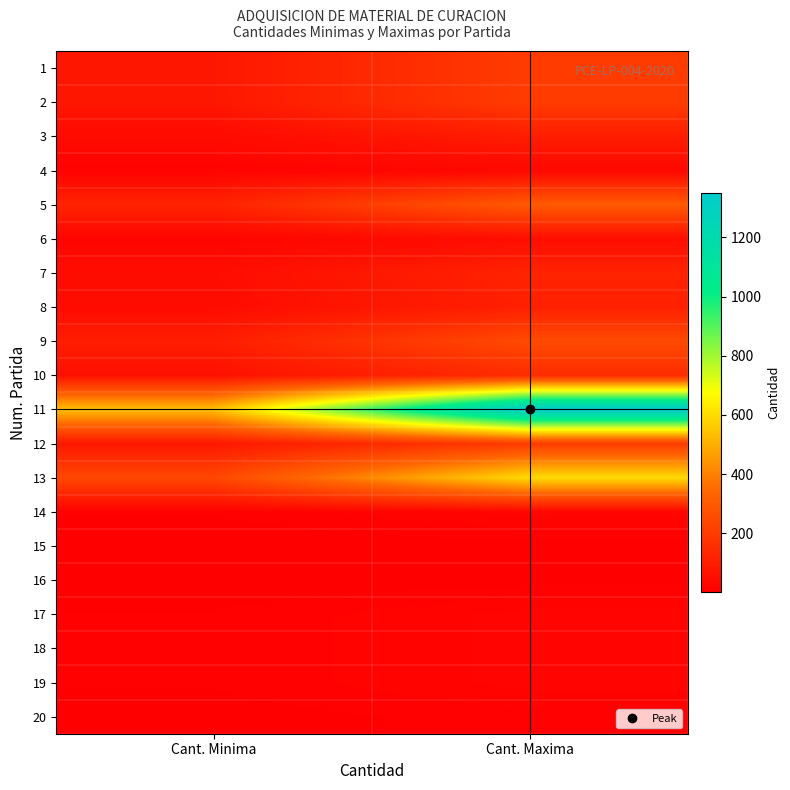

At which category does the chart reach its peak across all series?

Cant. Maxima